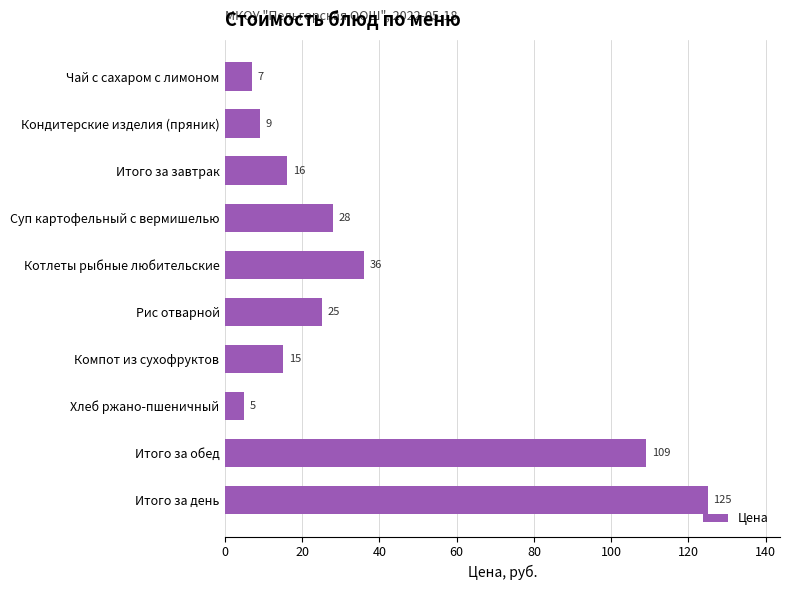

True or false: the data shows 181 at Итого за обед.

False